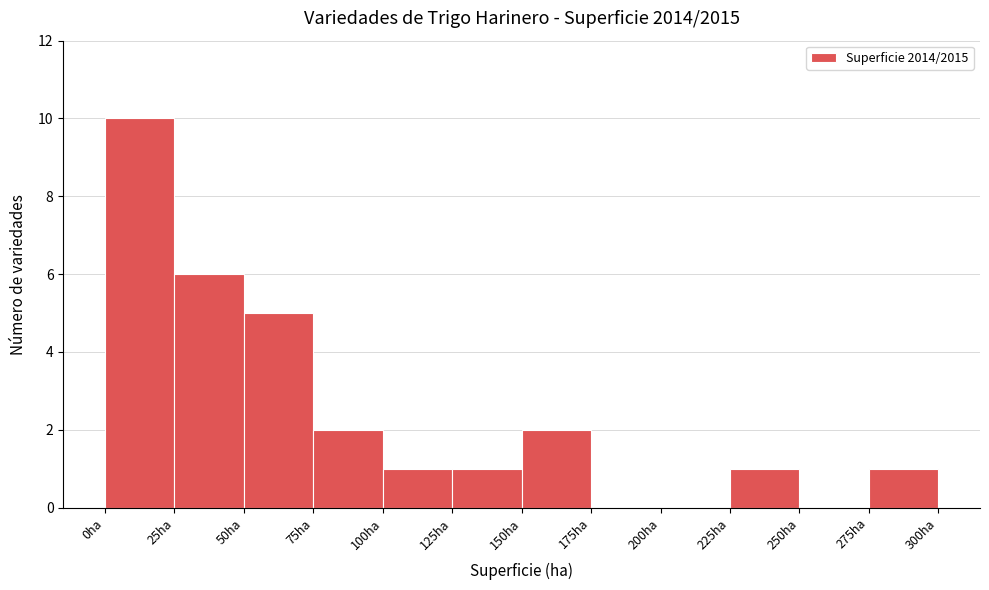

What is the height of the bar covering 150 to 175 on the x-axis? The values are not printed on the chart, so give them approximately, as read against the axis.

2